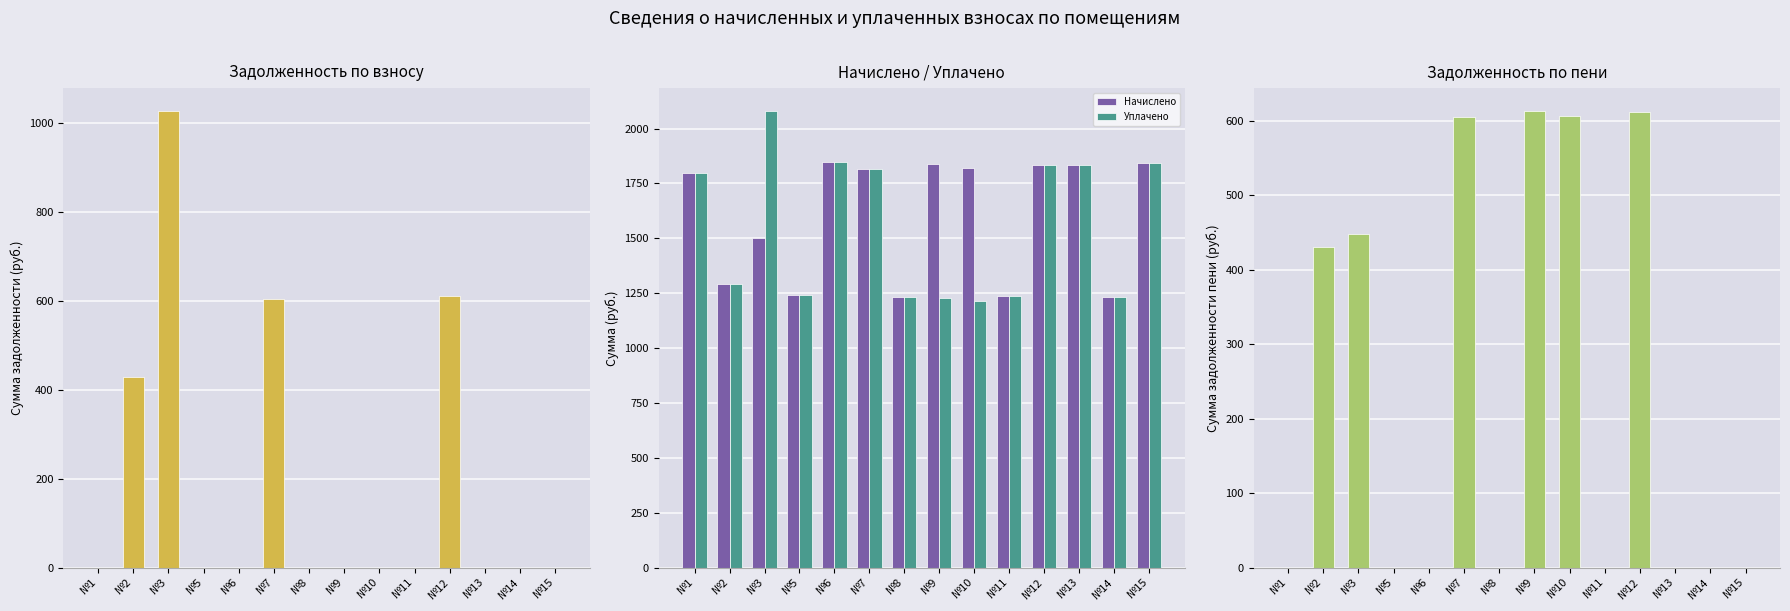

What are all the series names shown in the legend?

Задолженность (взнос), Начислено, Уплачено, Задолженность (пени)